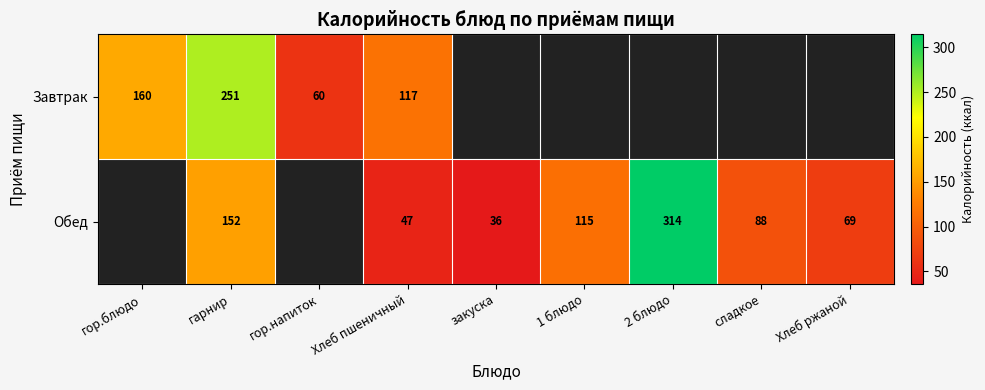

What is the difference between the highest and lowest values at гарнир?

99